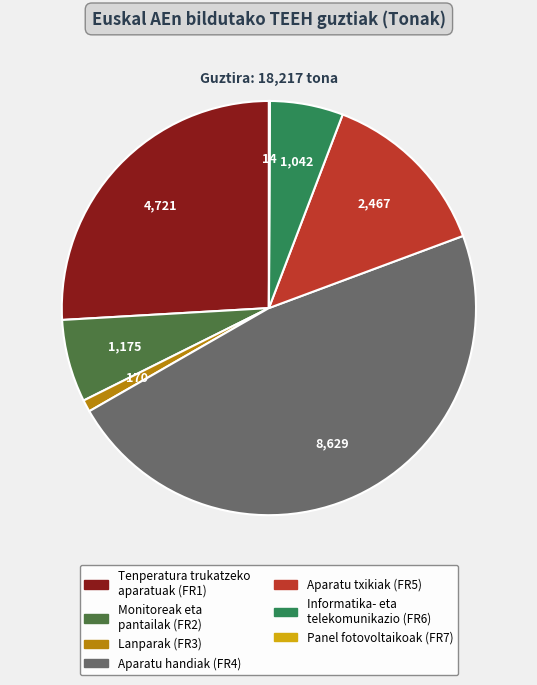

What is the largest slice in the pie chart?

Aparatu handiak (FR4)